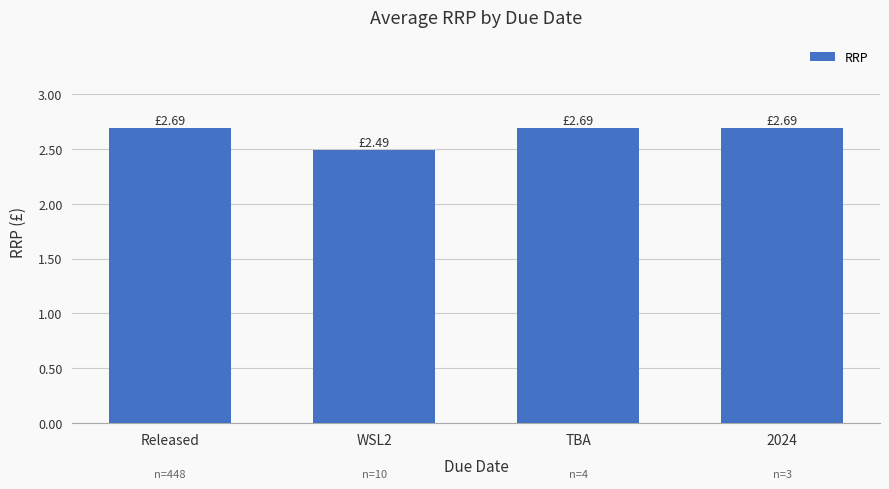

What is the sum of all values?

10.6